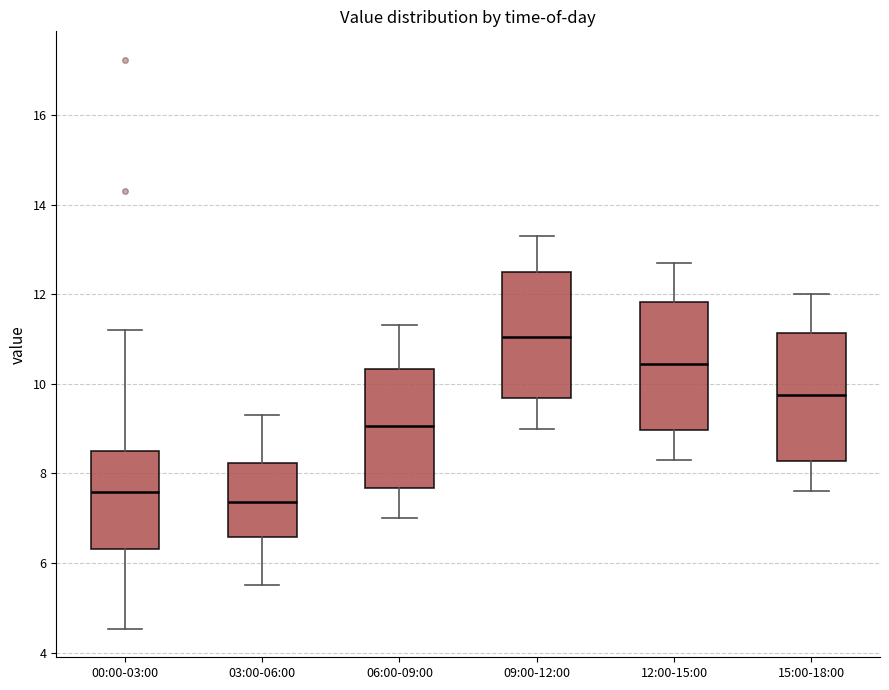

Which box has the lowest median line?

03:00-06:00